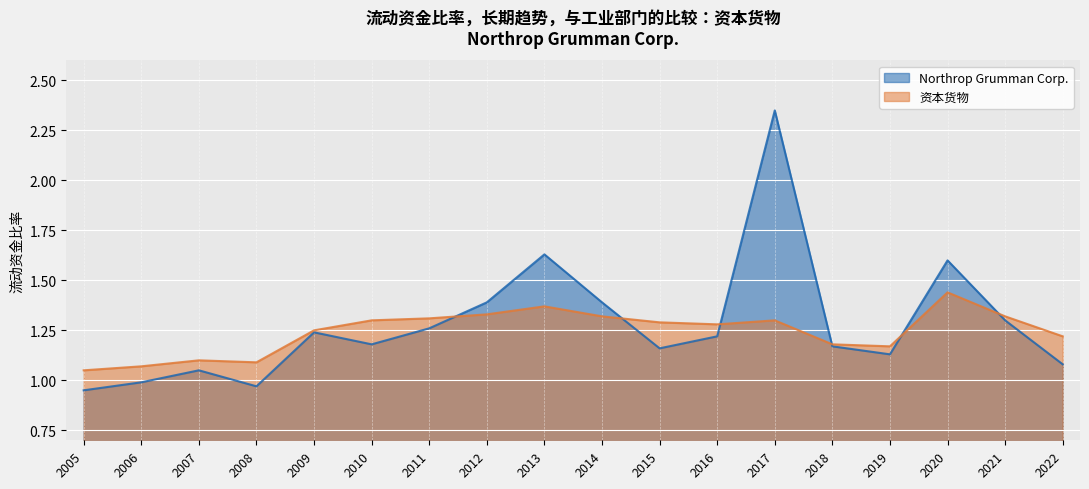

What are all the series names shown in the legend?

Northrop Grumman Corp., 资本货物